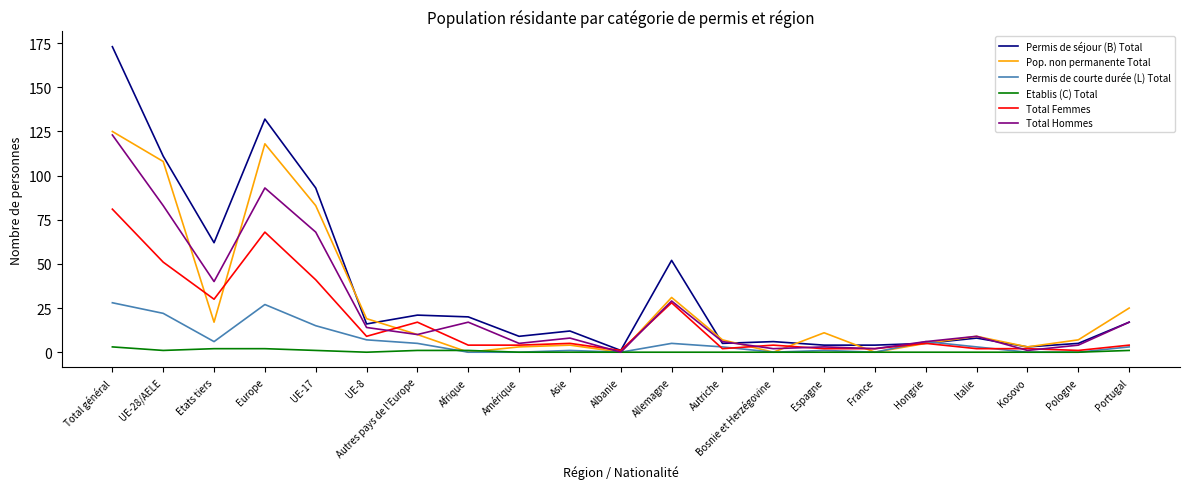

What is the difference between the Permis de courte durée (L) Total values at Europe and Hongrie?

21